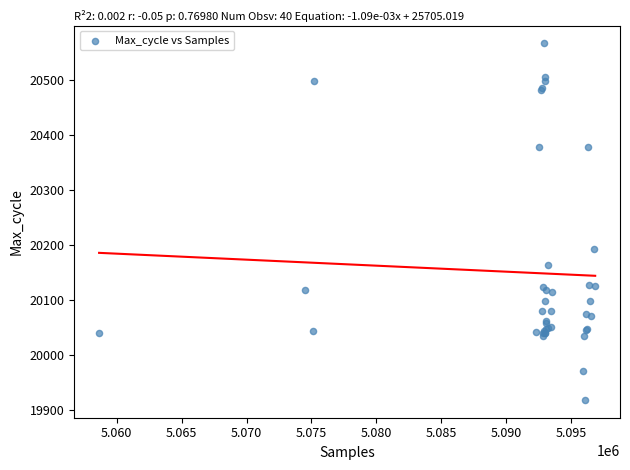

What Y value in the scatter plot is closest to 20243?

20193